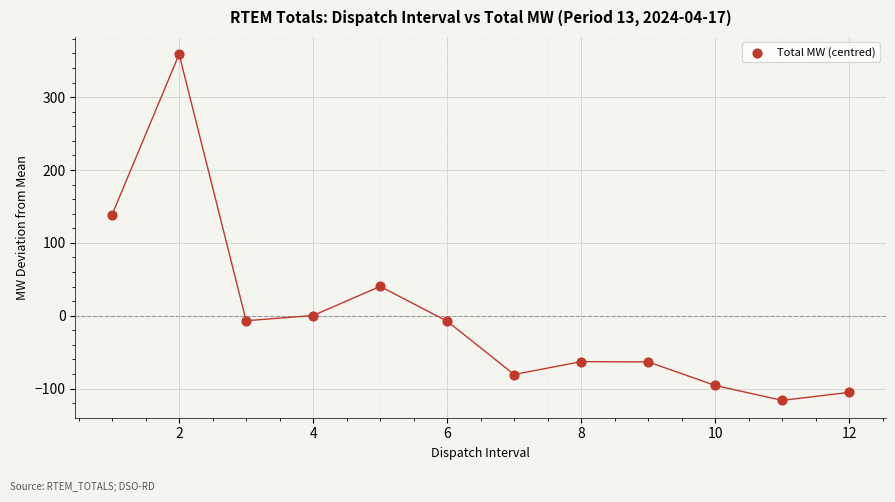

What Y value in the scatter plot is closest to 121?

138.8